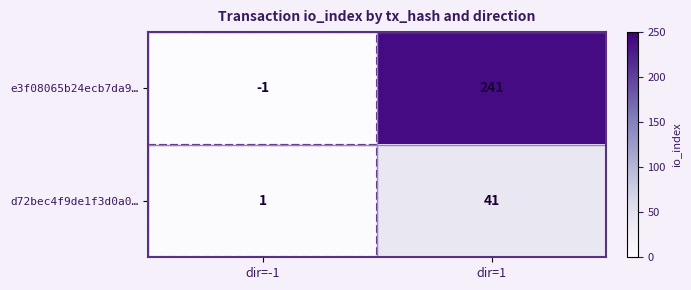

How many data points does each series have?

2